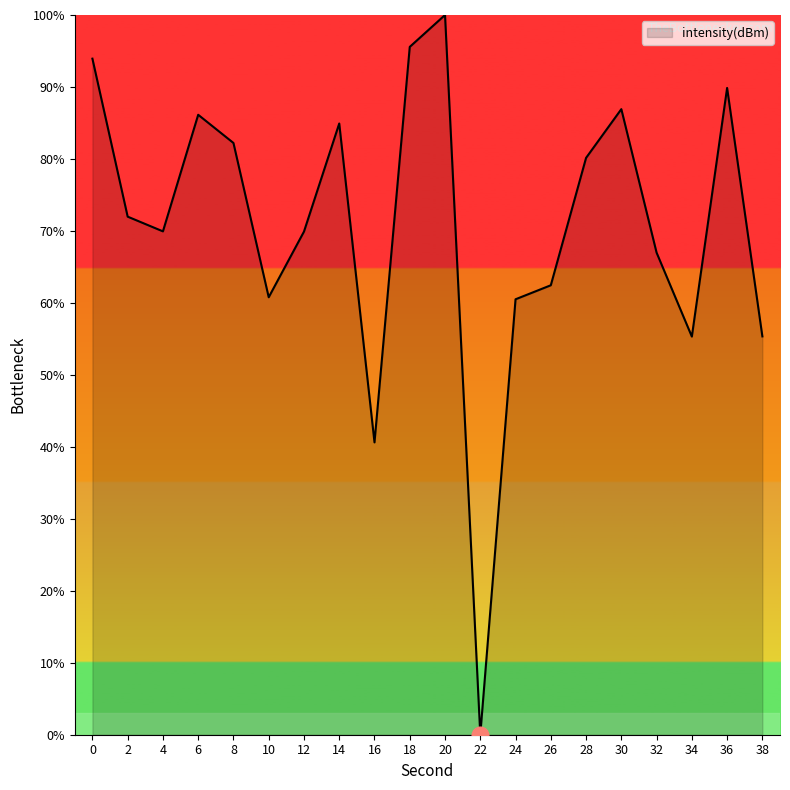

What is the maximum value shown in the chart?

100.0